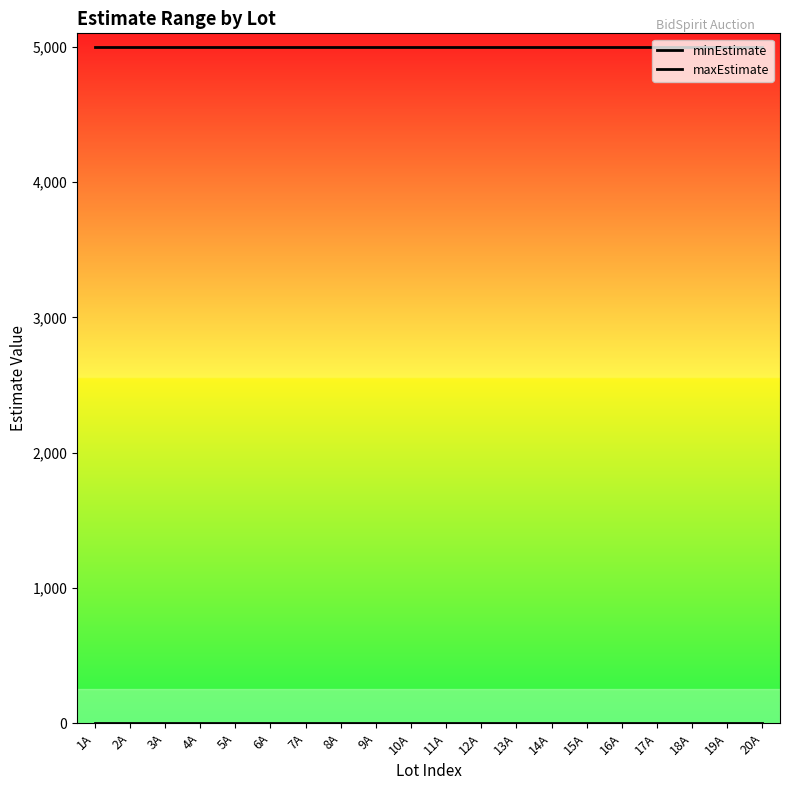

List the labels in order of maxEstimate value, largest first.

1A, 2A, 3A, 4A, 5A, 6A, 7A, 8A, 9A, 10A, 11A, 12A, 13A, 14A, 15A, 16A, 17A, 18A, 19A, 20A